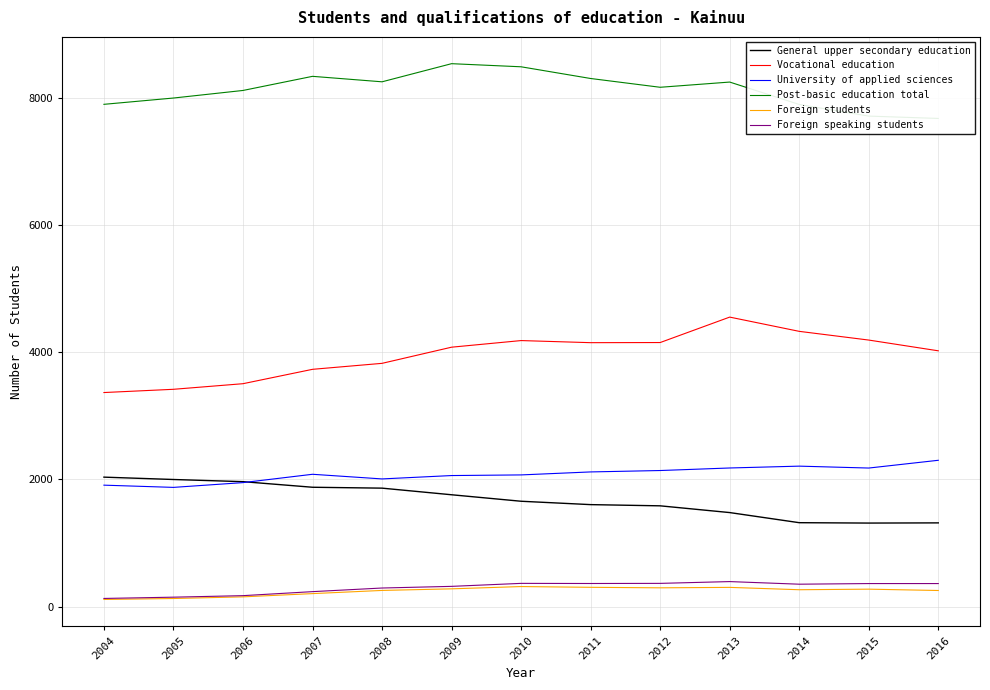

List the labels in order of Post-basic education total value, largest first.

2009, 2010, 2007, 2011, 2008, 2013, 2012, 2006, 2005, 2004, 2014, 2015, 2016